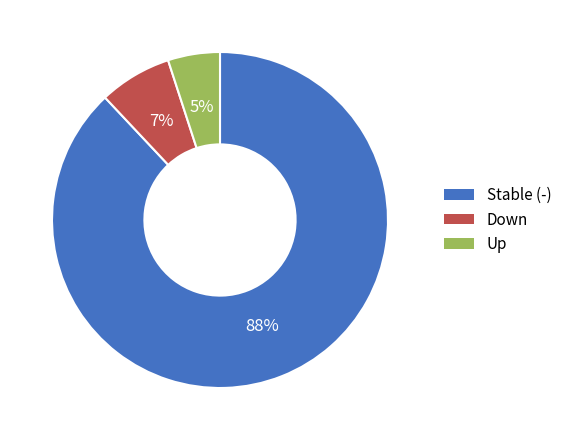

To the nearest percent, what is the average slice percentage?

33%